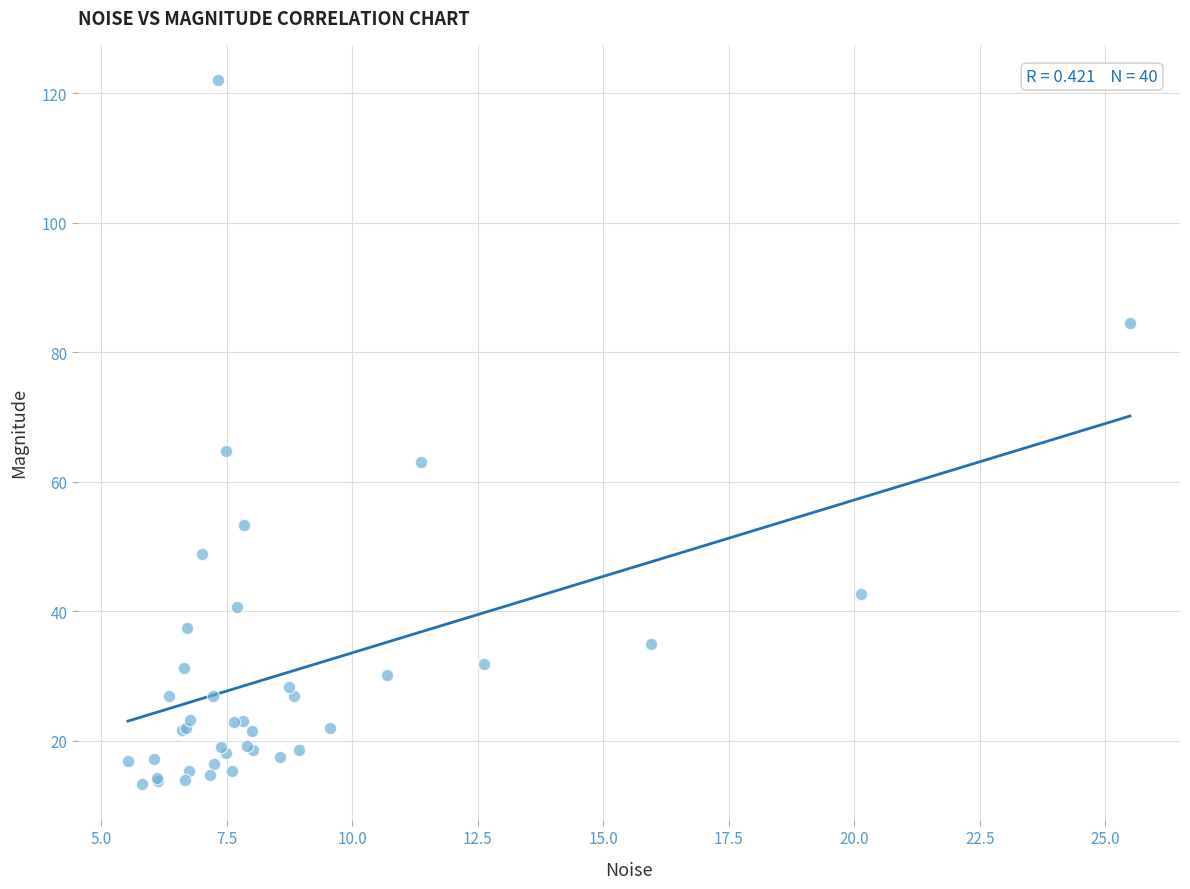

What Y value in the scatter plot is closest to 67?

64.8